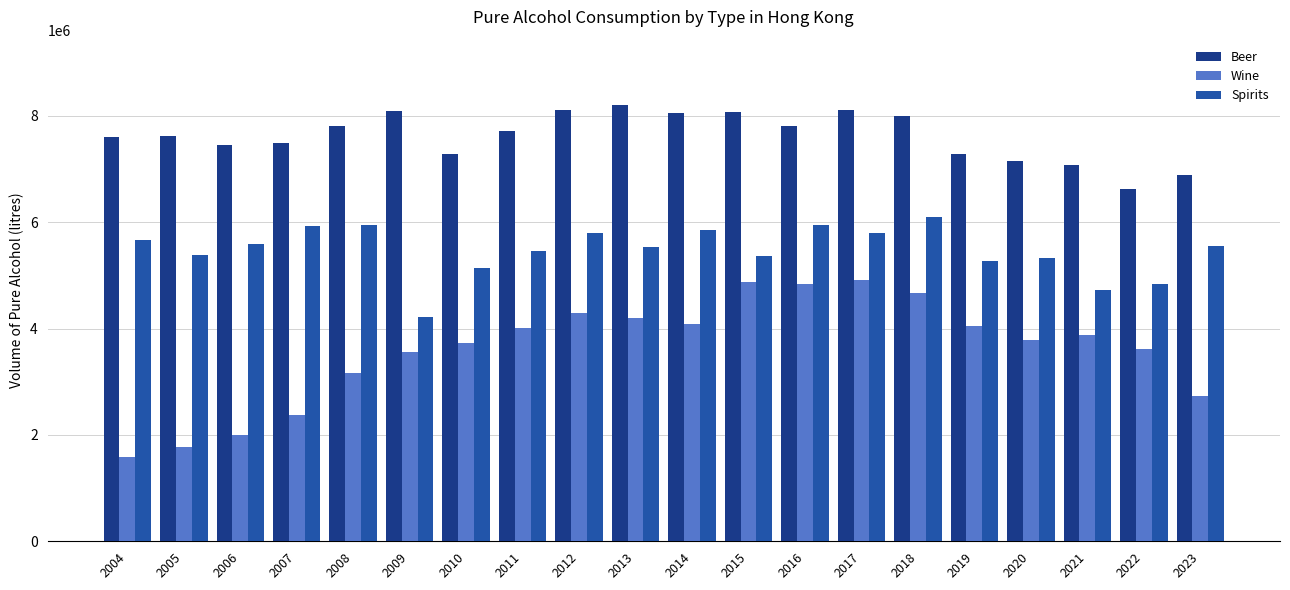

List the series in order of their overall mean, highest first.

Beer, Spirits, Wine